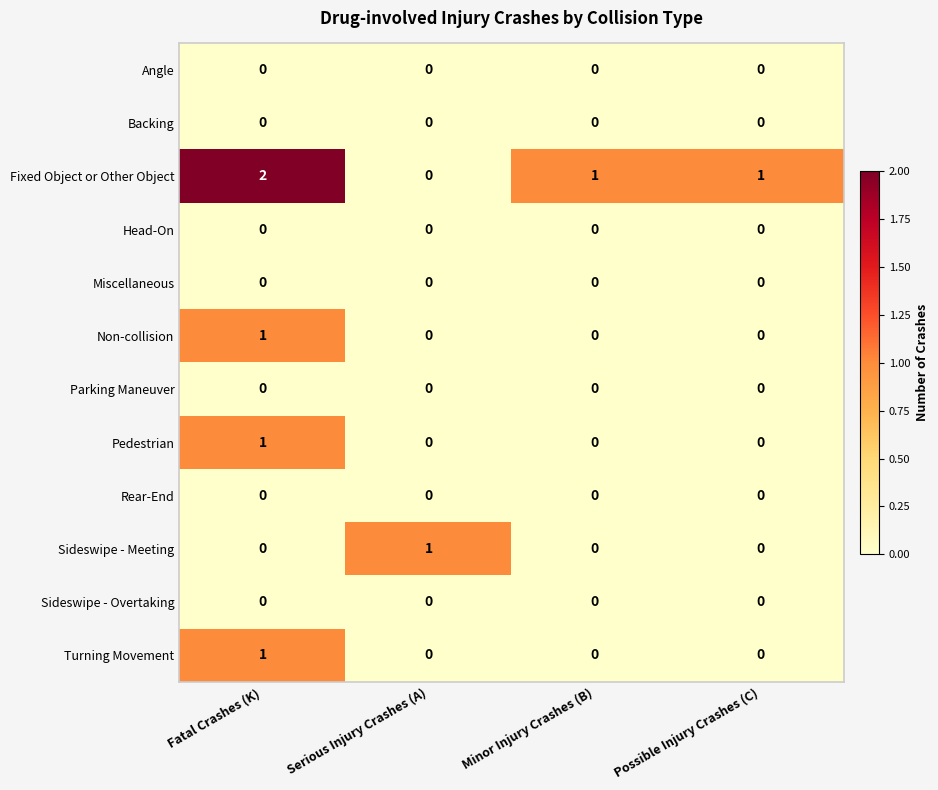

Is it true that Rear-End equals 0 at Possible Injury Crashes (C)?

True